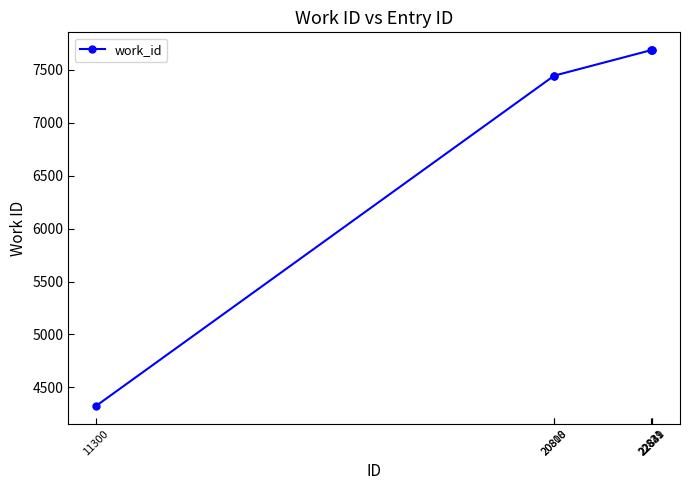

What is the sum of all values?

42279